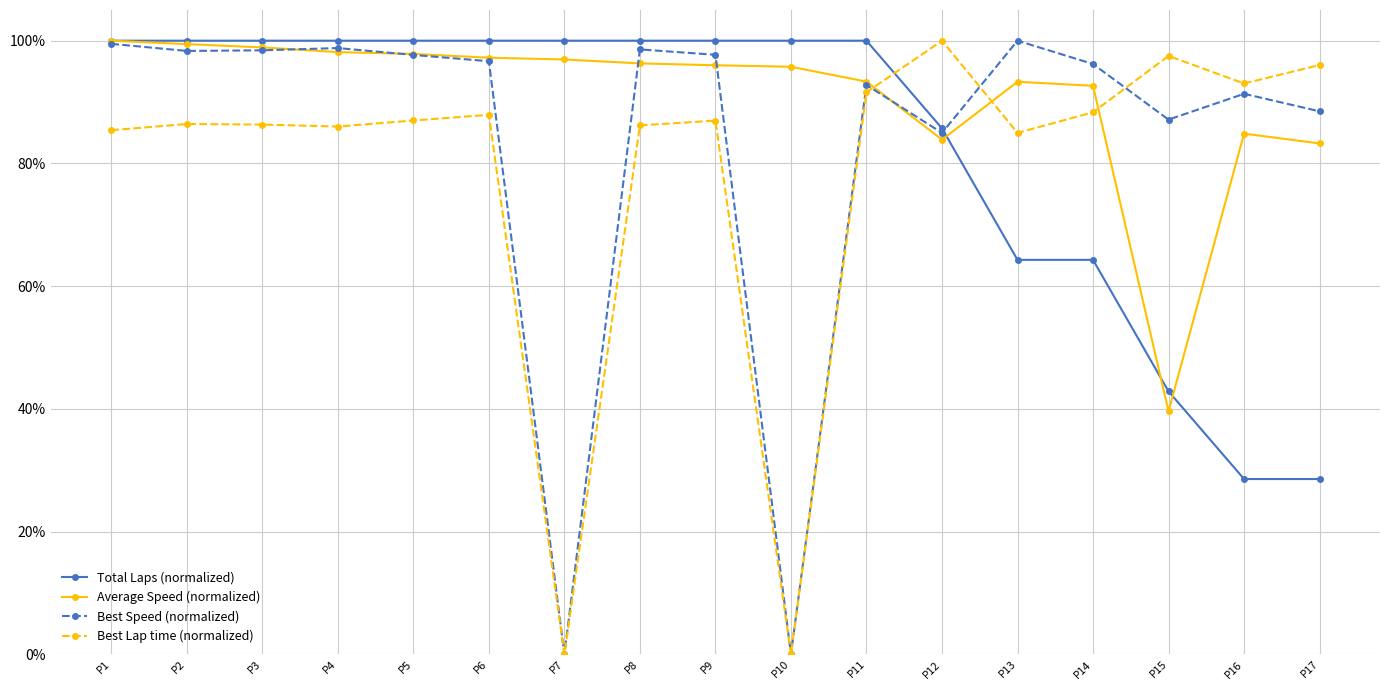

Is this an area chart (filled region under the line)?

No